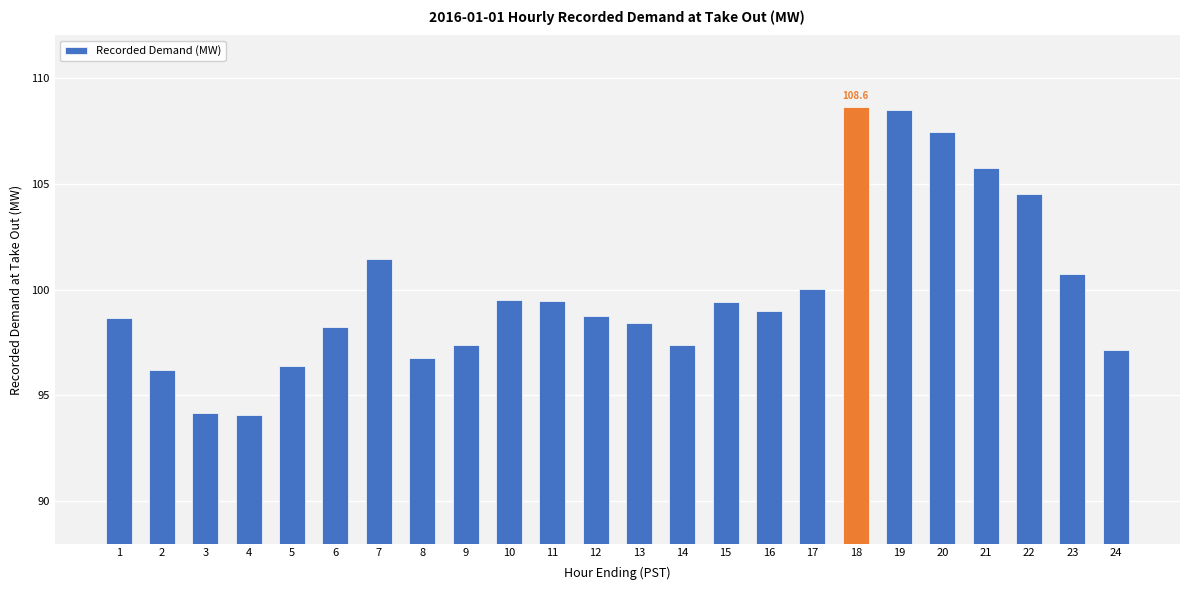

What is the ratio of the value at 13 to the value at 20?

0.9